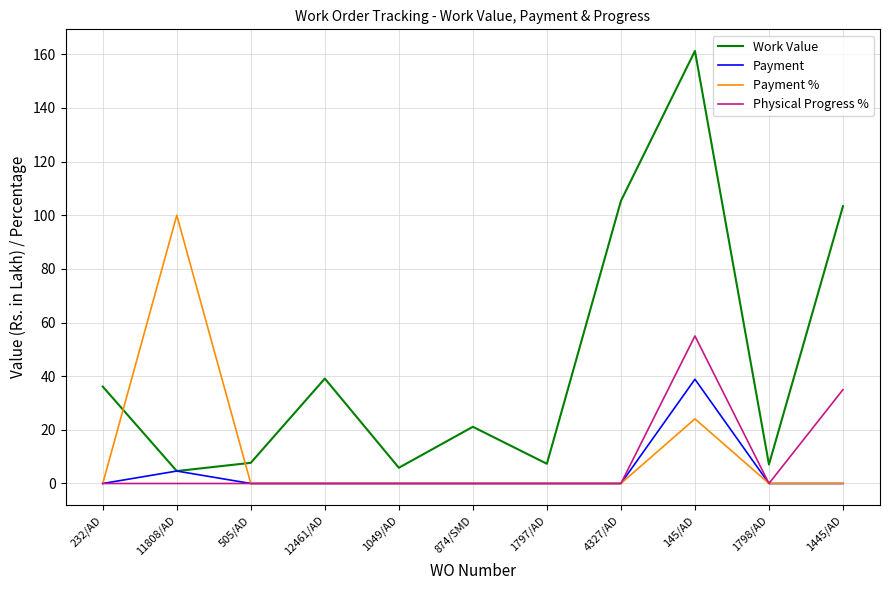

True or false: Work Value and Physical Progress % intersect in this chart.

False